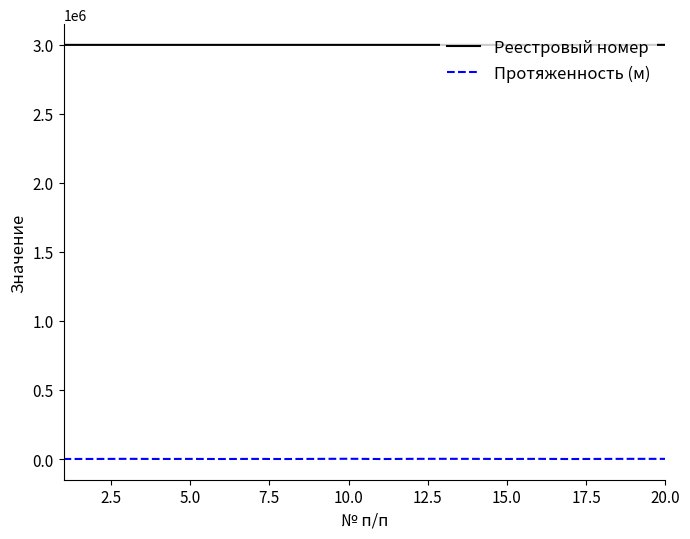

True or false: Протяженность (м) and Реестровый номер intersect in this chart.

False